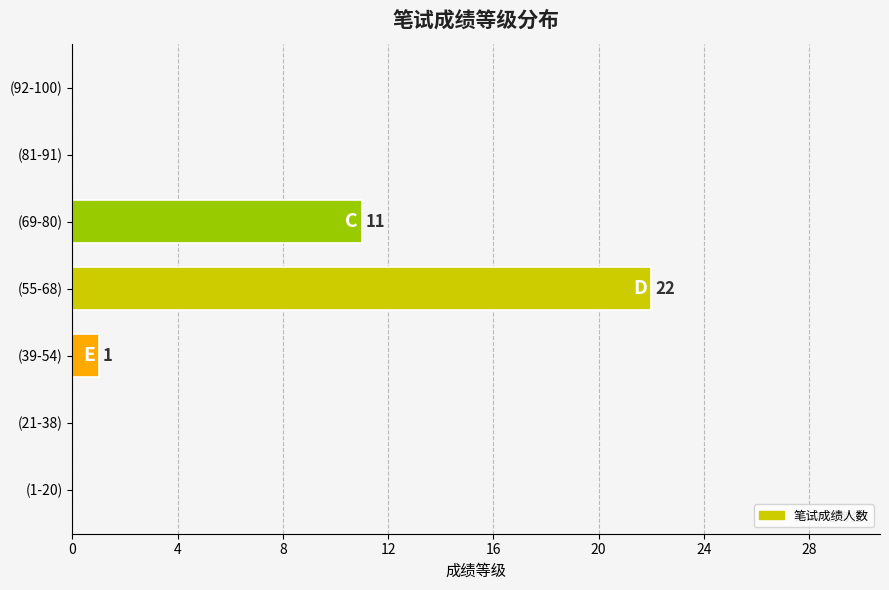

Reading bottom to top, list all the values displayed in this chart.

(1-20)=0	(21-38)=0	(39-54)=1	(55-68)=22	(69-80)=11	(81-91)=0	(92-100)=0